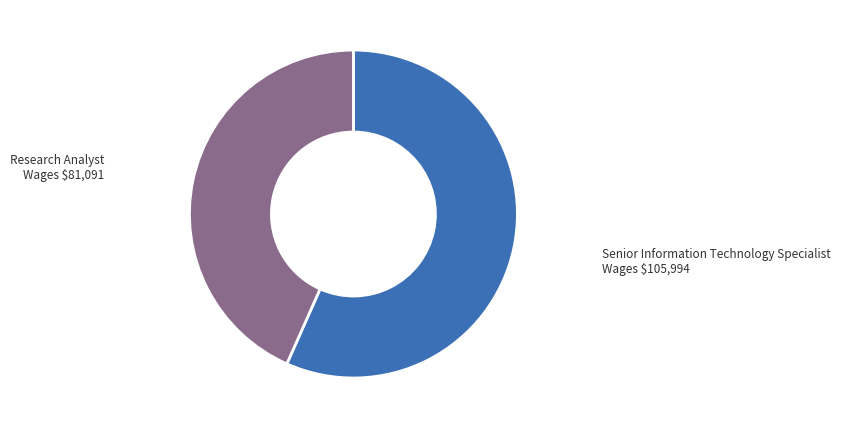

Is there a majority slice in this chart?

Yes